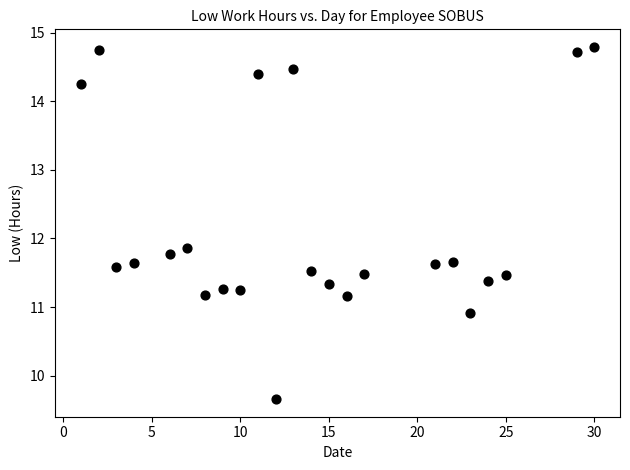

What is the range of Y values (max minus min)?

5.1